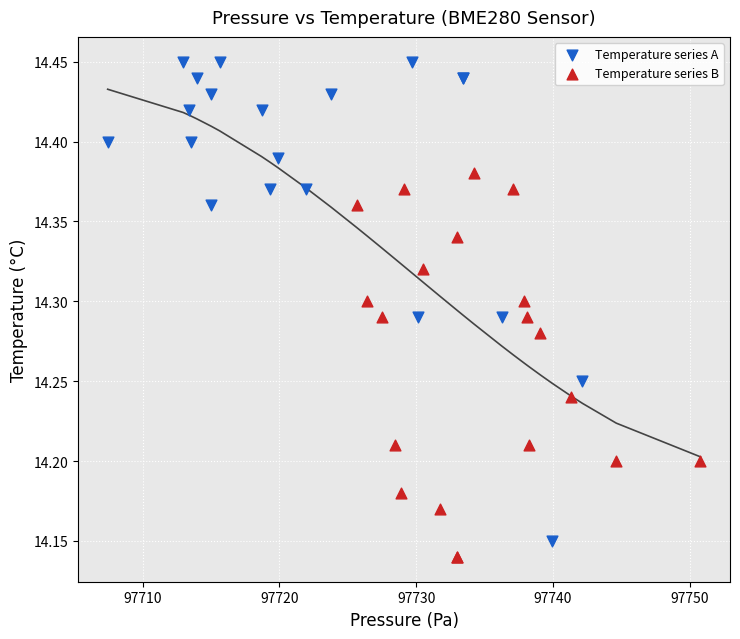

Which series has the widest spread of Y values?

Temperature series A